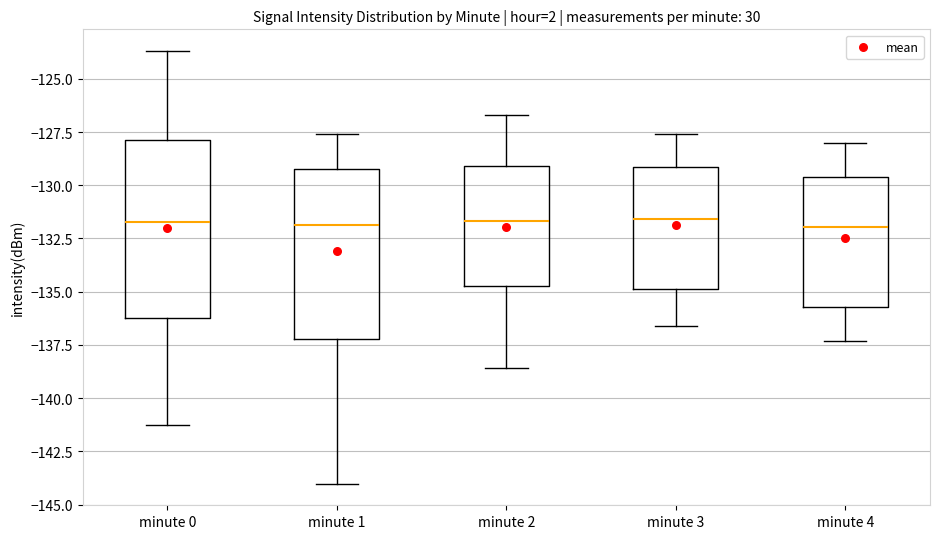

Where does the upper whisker of the box for minute 4 end on the y-axis? The values are not printed on the chart, so give them approximately, as read against the axis.

-128.0